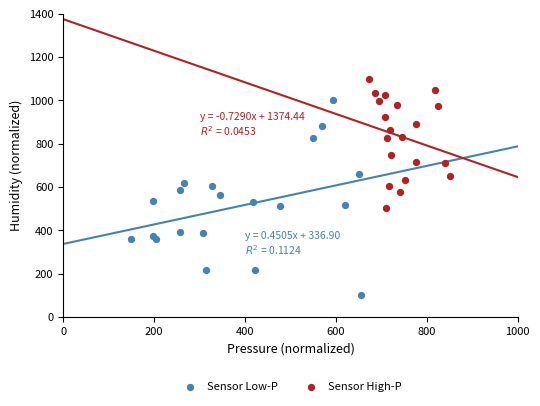

Which series has the widest spread of Y values?

Sensor Low-P